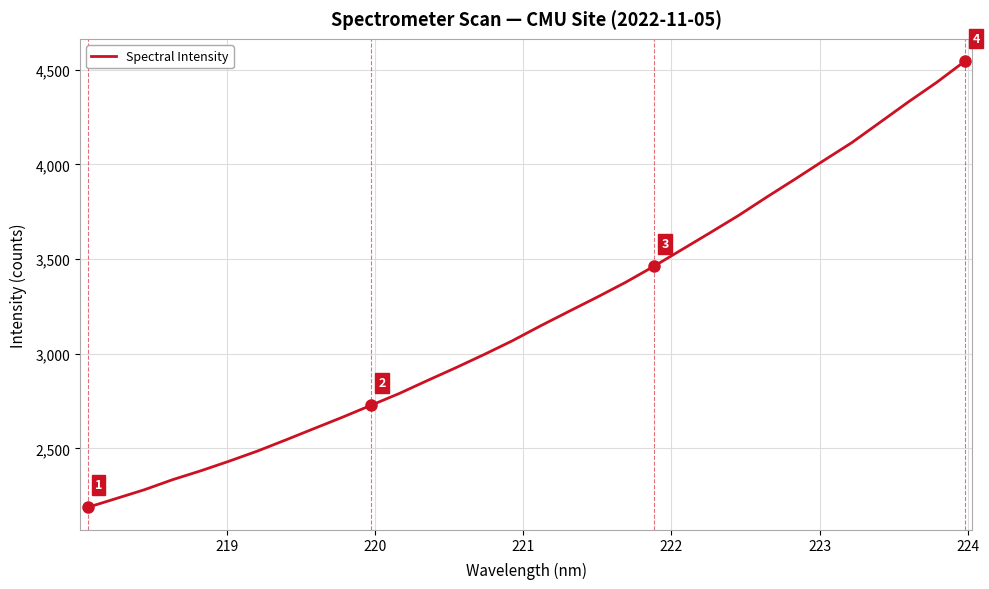

What is the maximum value shown in the chart?

4545.9